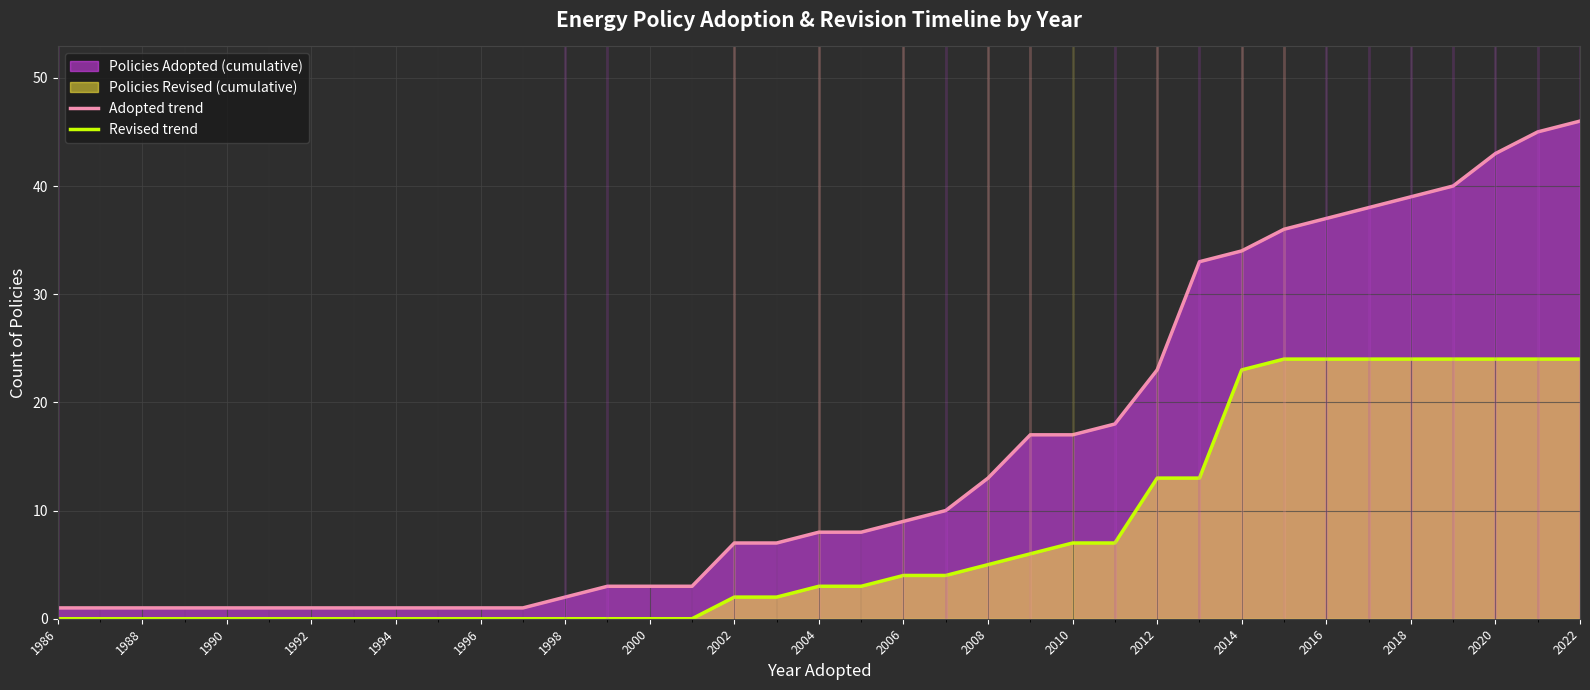

Between 1986 and 2020, which series saw the biggest shift?

Adopted trend